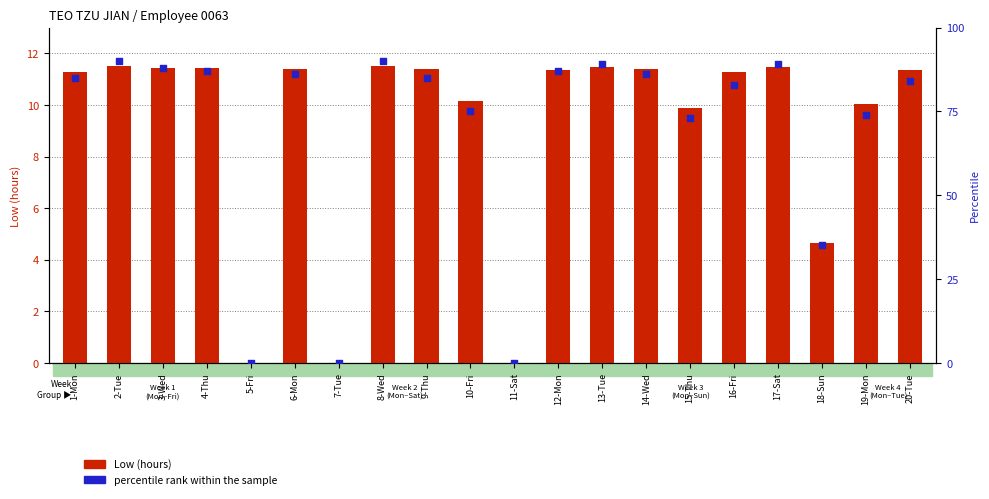

Which series reaches the maximum Y coordinate?

percentile rank within the sample